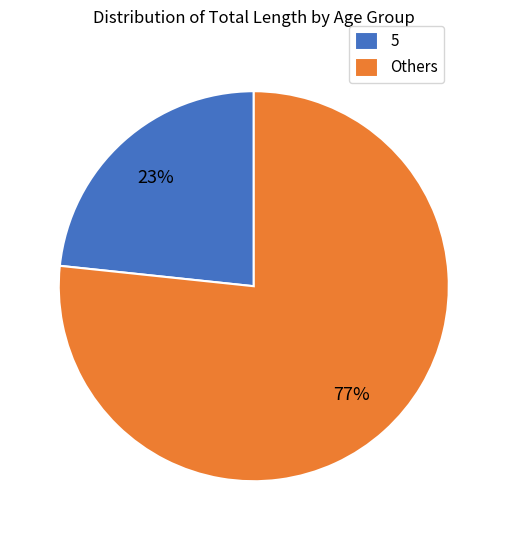

Which category has the smallest portion of the pie?

5